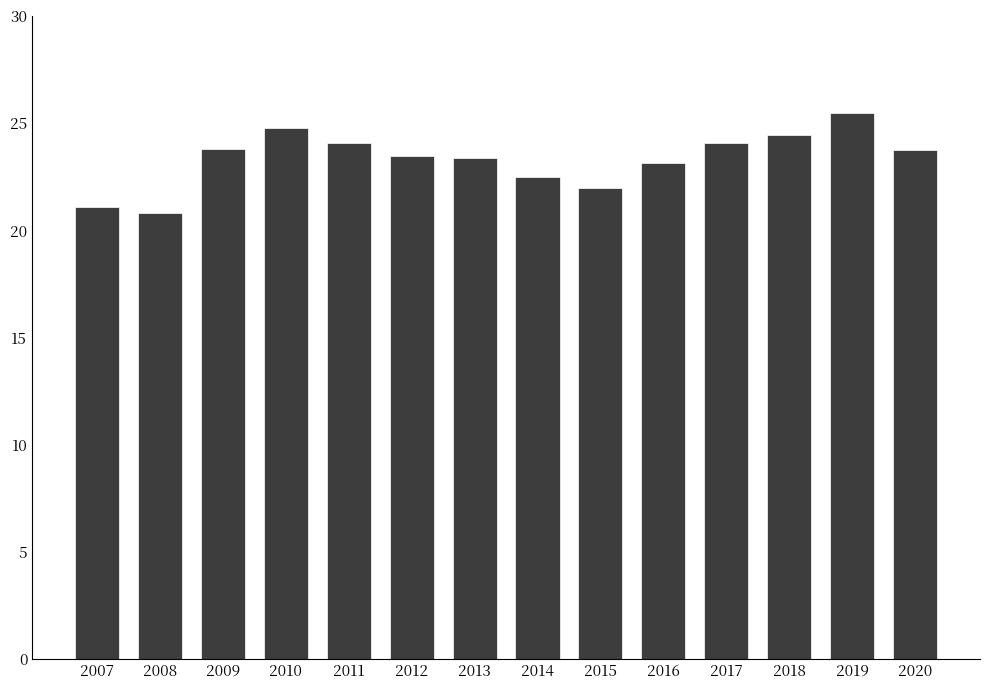

Is it true that the value at 2013 is 5.8?

False